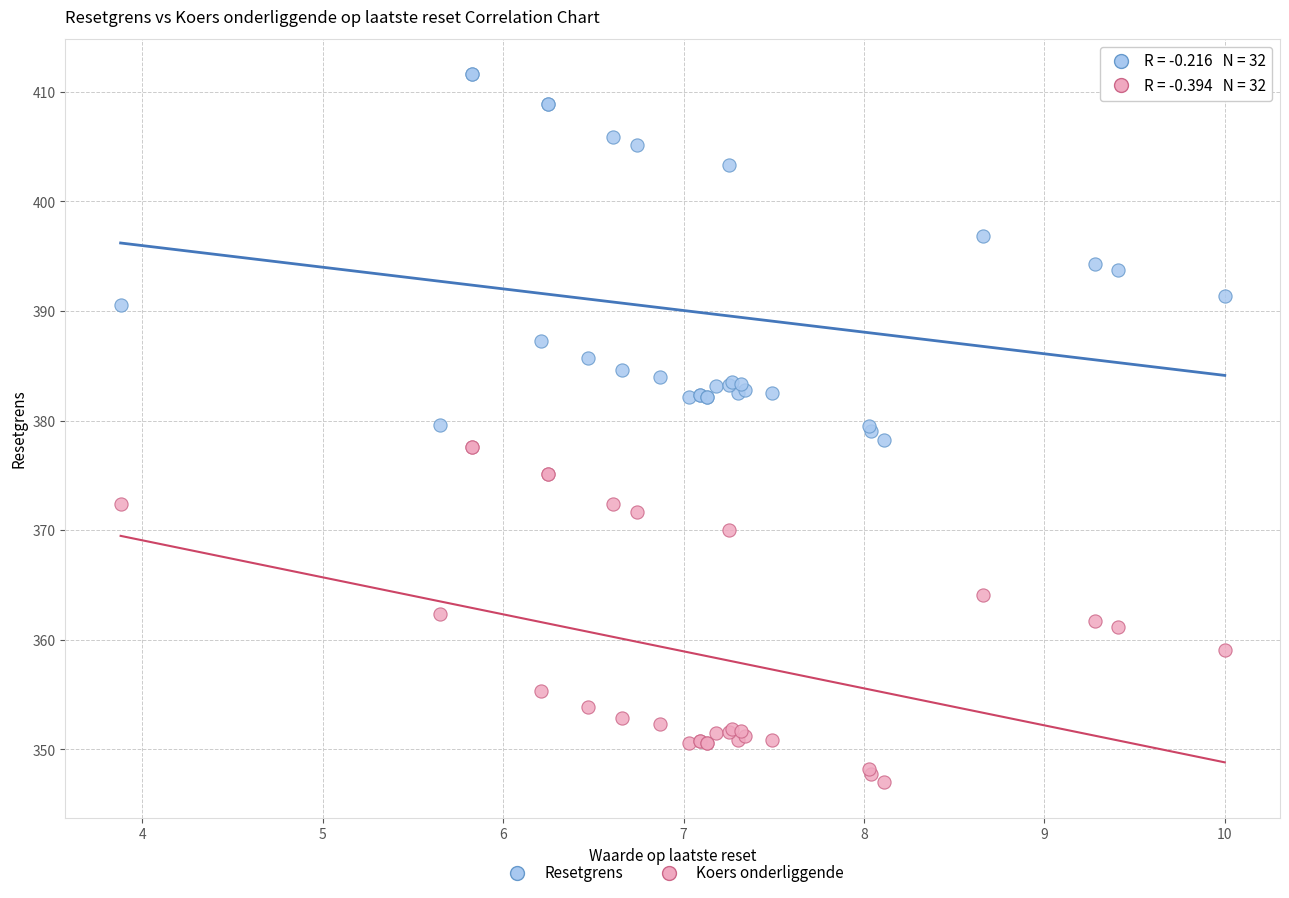

What is the X range (max minus min) for the scatter plot?

6.1